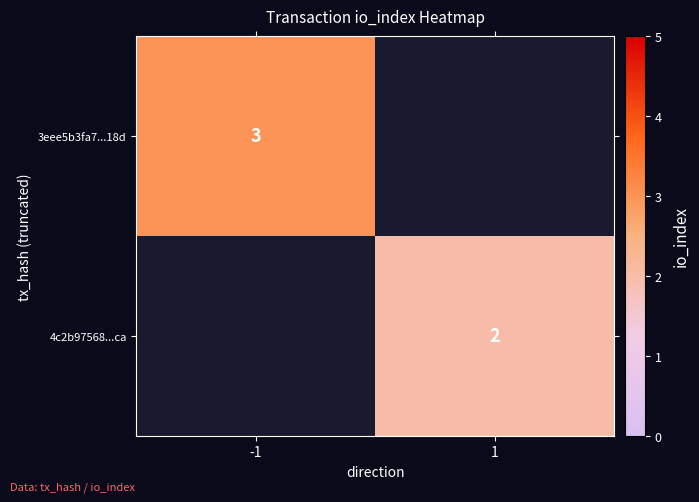

The value of 3eee5b3fa7...18d at -1 is 3. True or false?

True